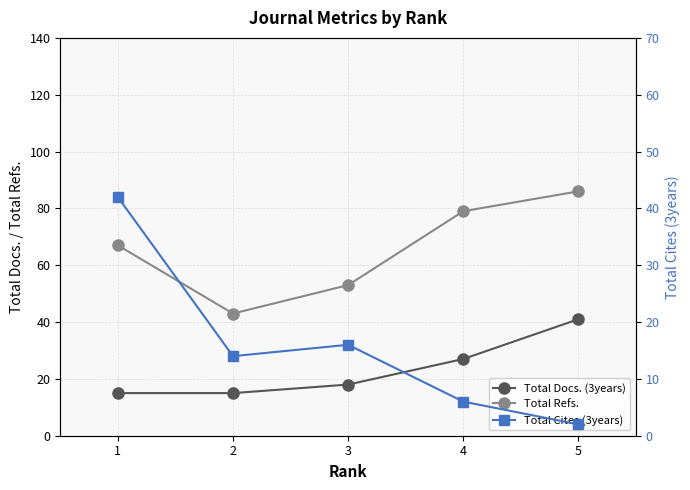

Is it true that Total Docs. (3years) equals 15 at 1?

True